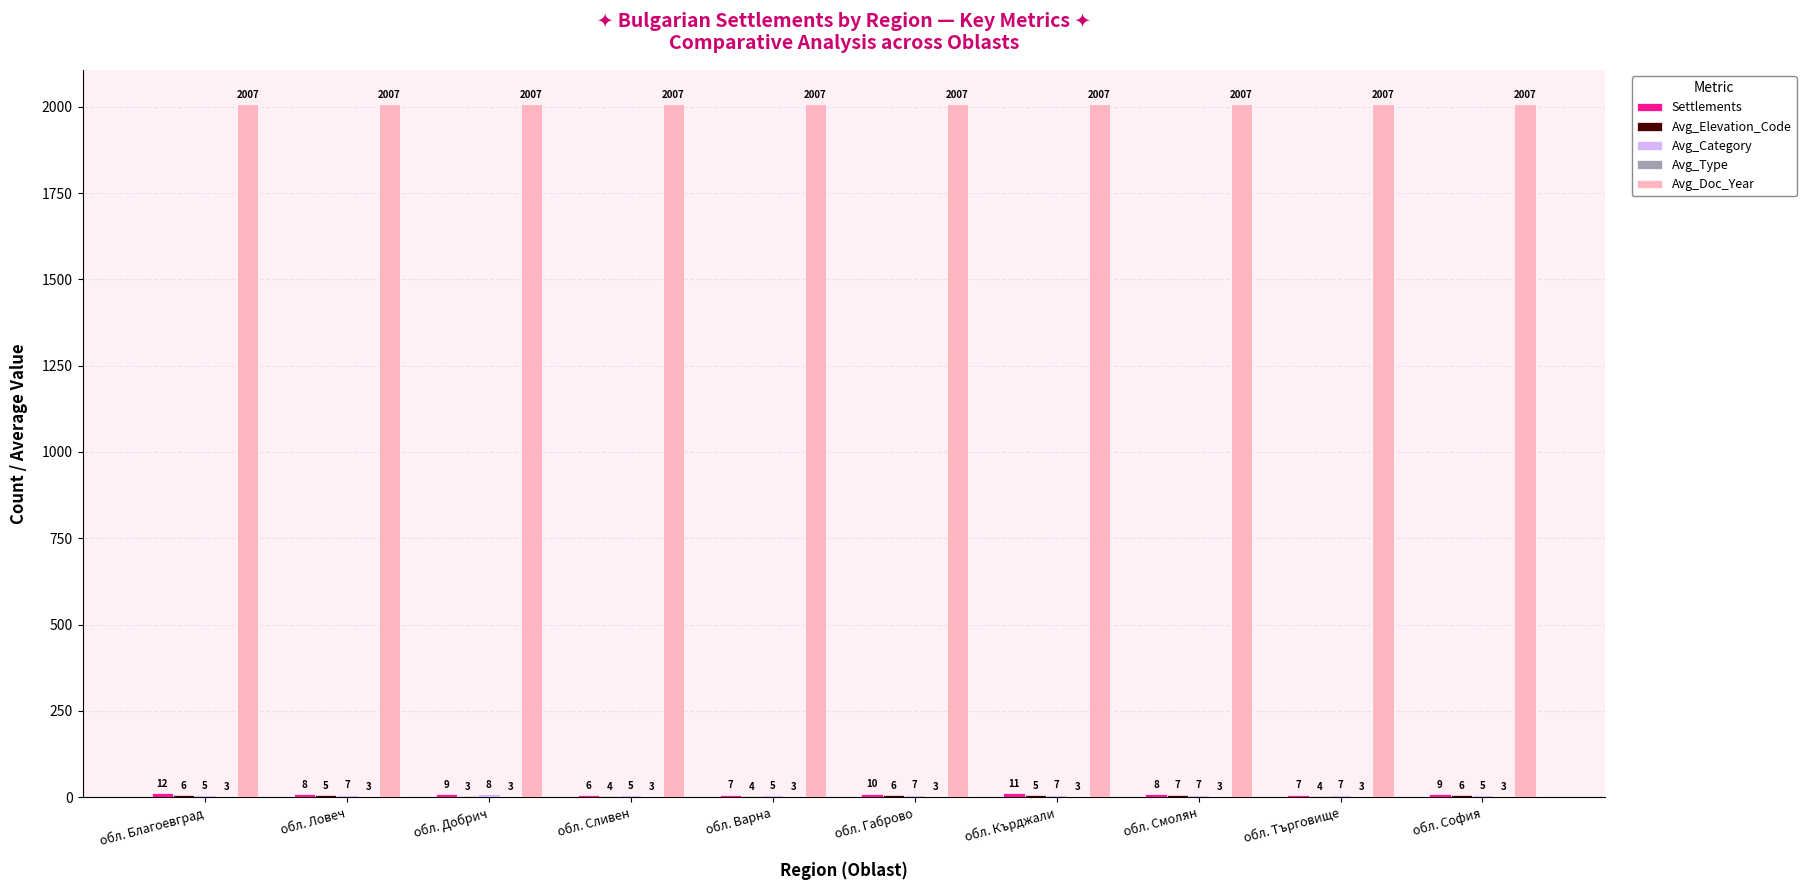

Which series has the largest total across all categories?

Avg_Doc_Year